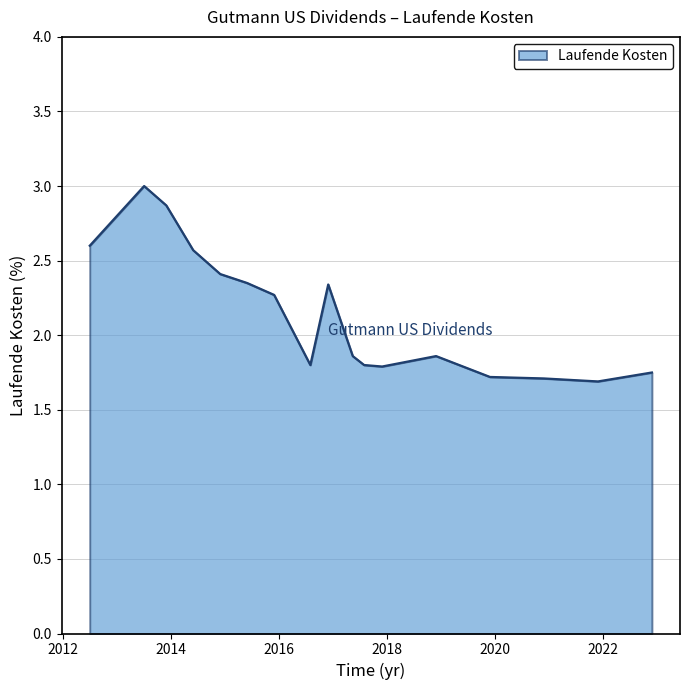

True or false: there are more than 0 points higher than both neighbors.

True